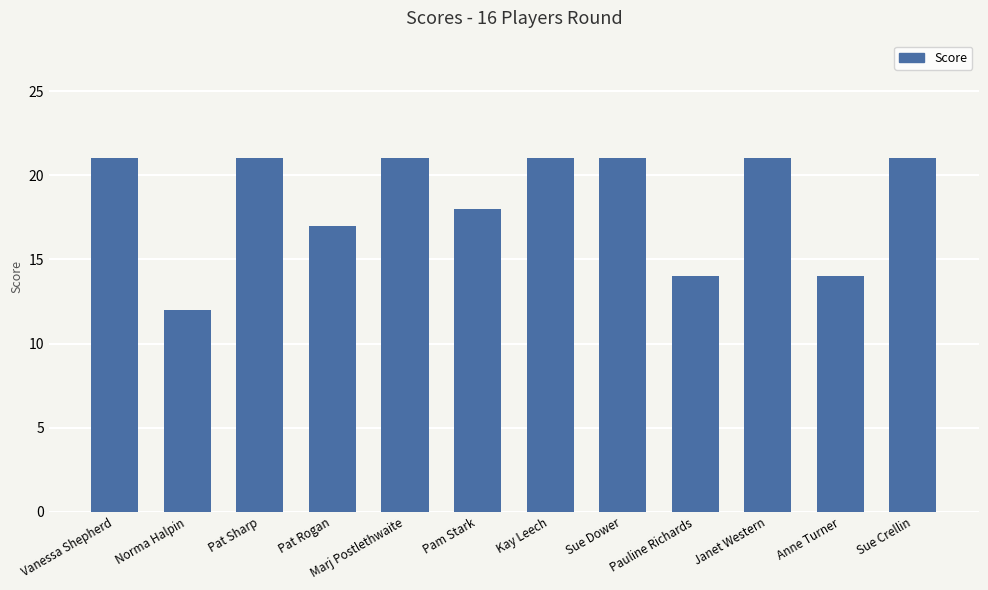

What is the value of the 5th bar from the left?

21